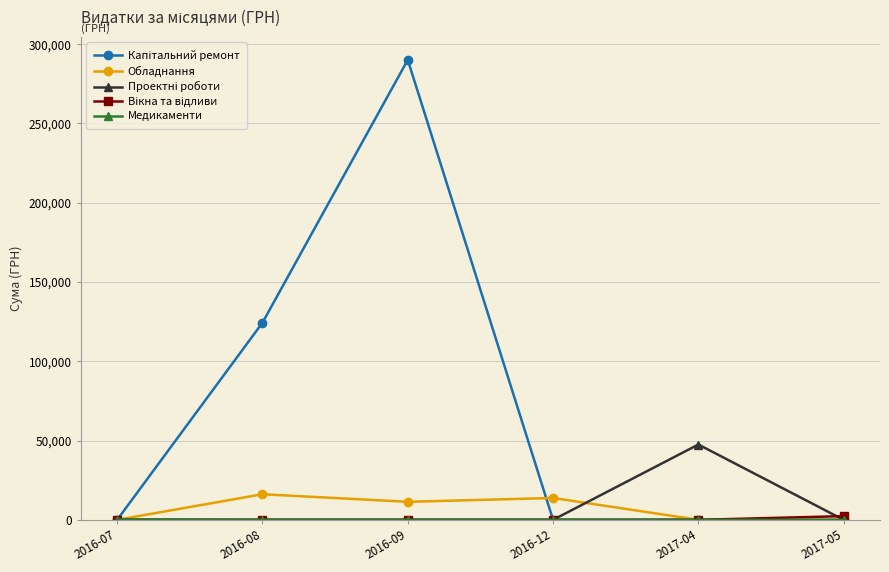

Is this an area chart (filled region under the line)?

No